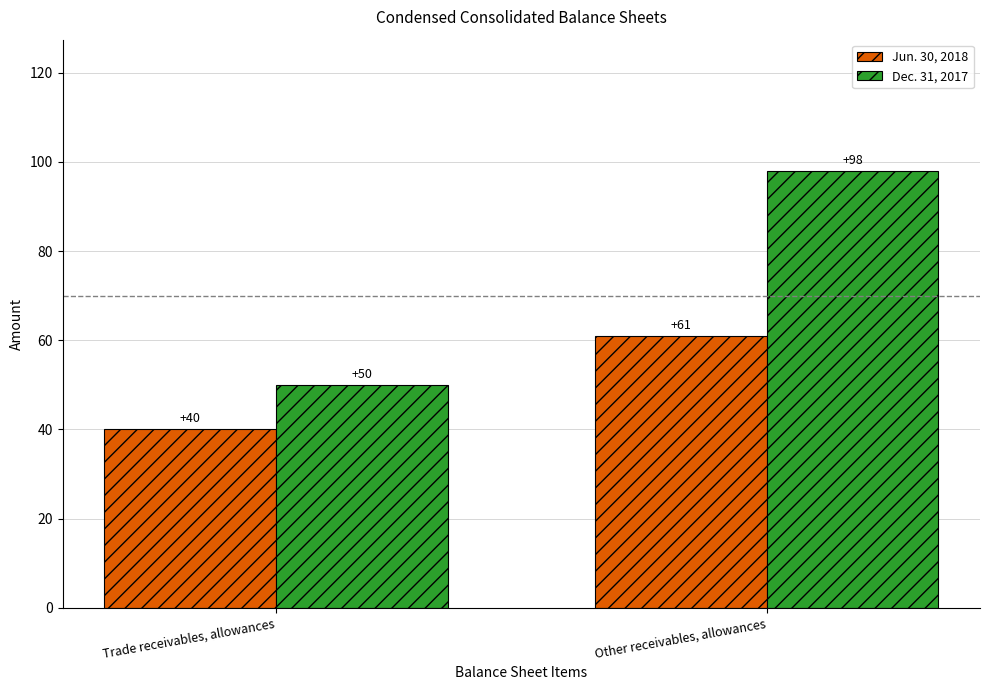

What is the difference between the highest and lowest values at Trade receivables, allowances?

10